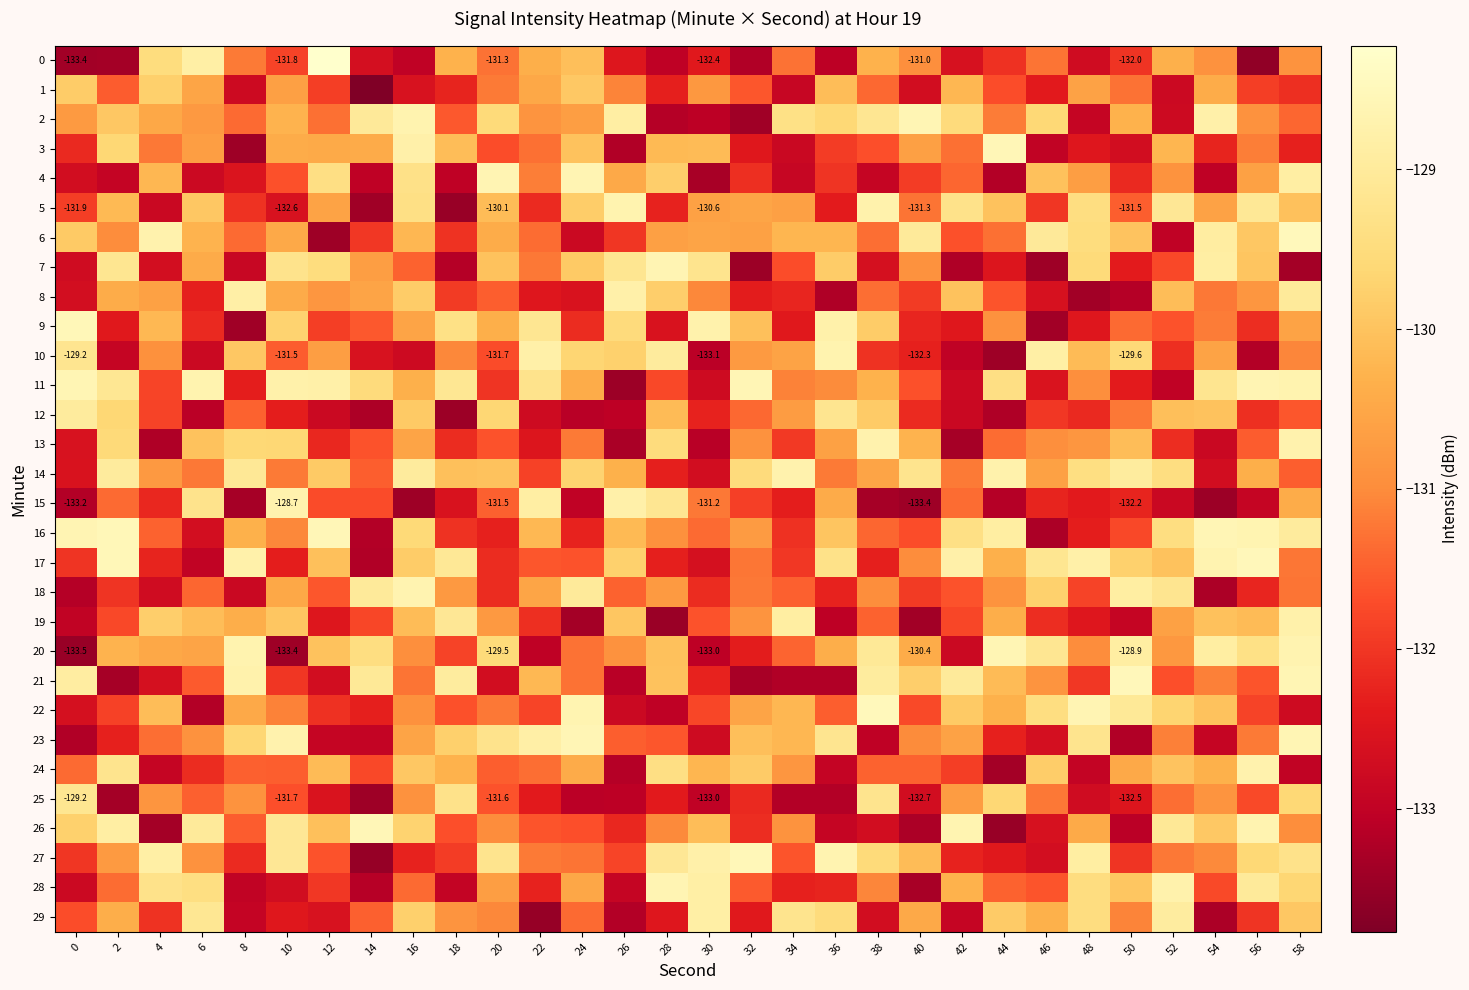

Which has a higher value, 14 or 38?

38